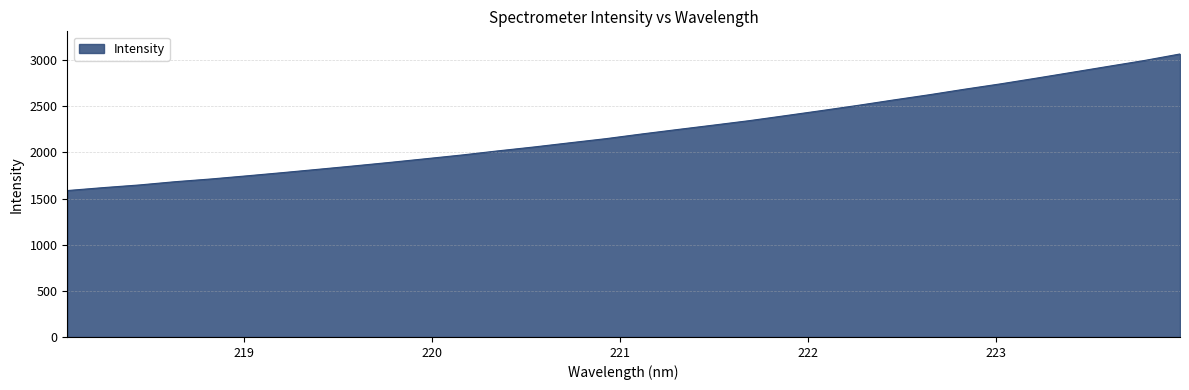

What is the smallest value displayed?

1587.5